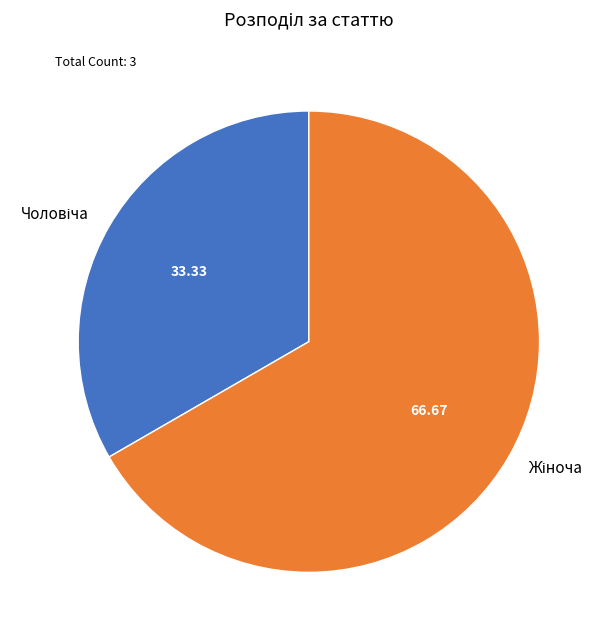

Does any single category account for the majority?

Yes